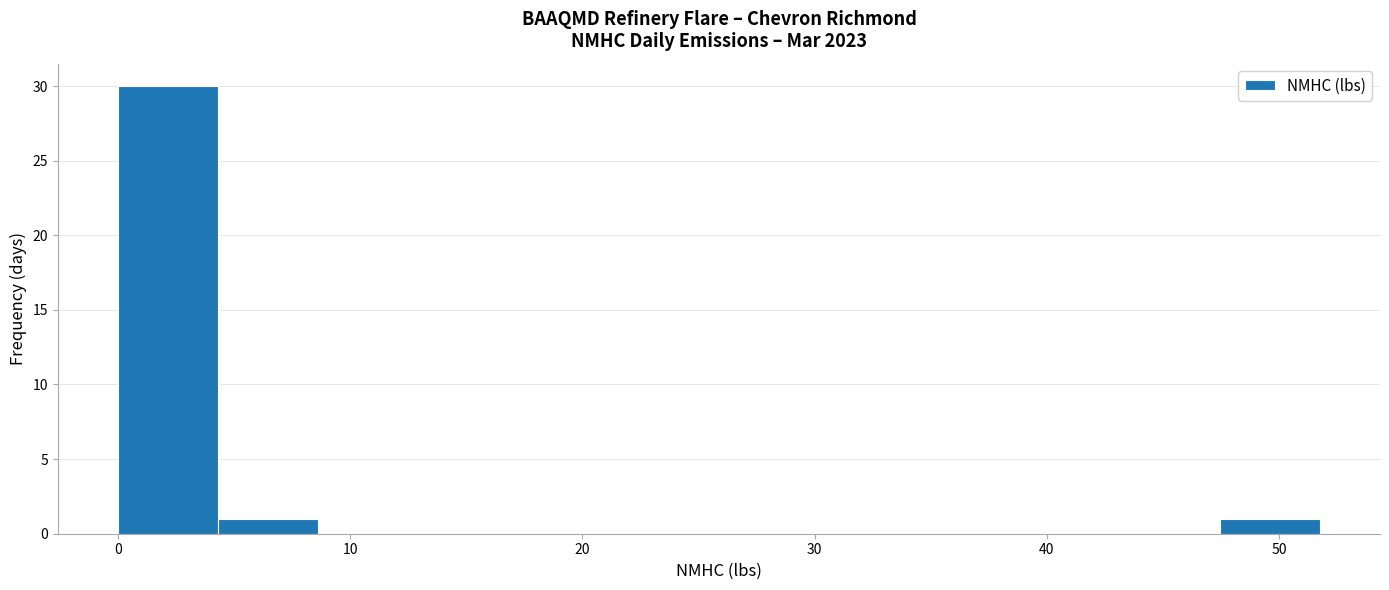

How tall is the bar that spans 0 to 4 on the x-axis? Neither the bar edges nor the heights are printed on the chart, so give them approximately, as read against the axes.

30